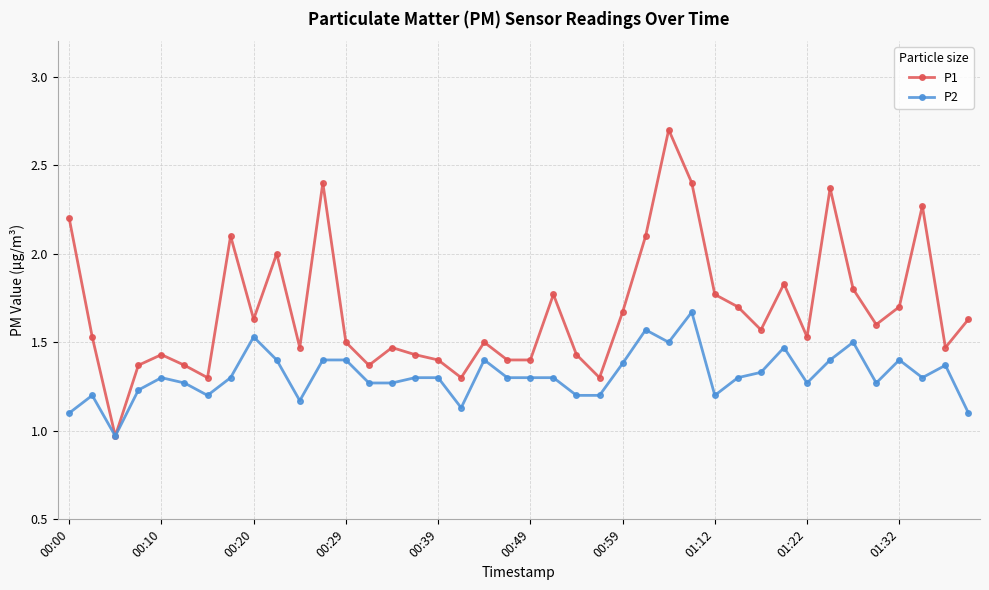

What is the maximum value shown in the chart?

2.7